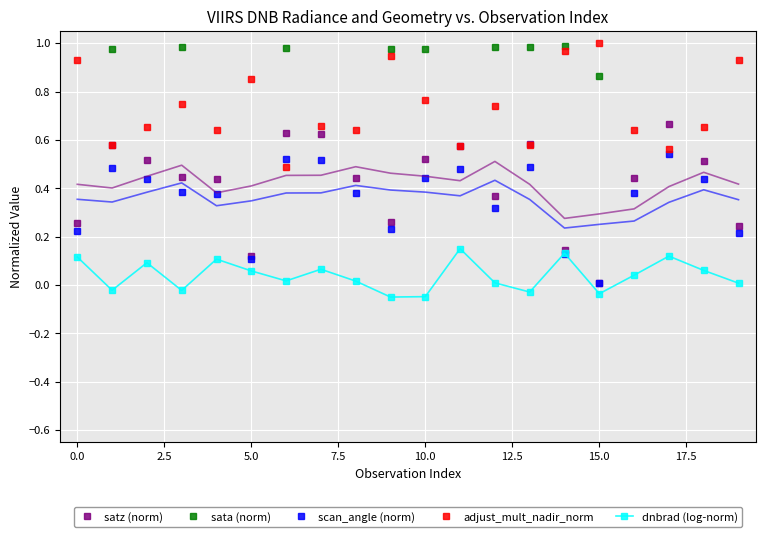

In satz (norm), how many points are higher than both neighbors (excluding endpoints)?

5